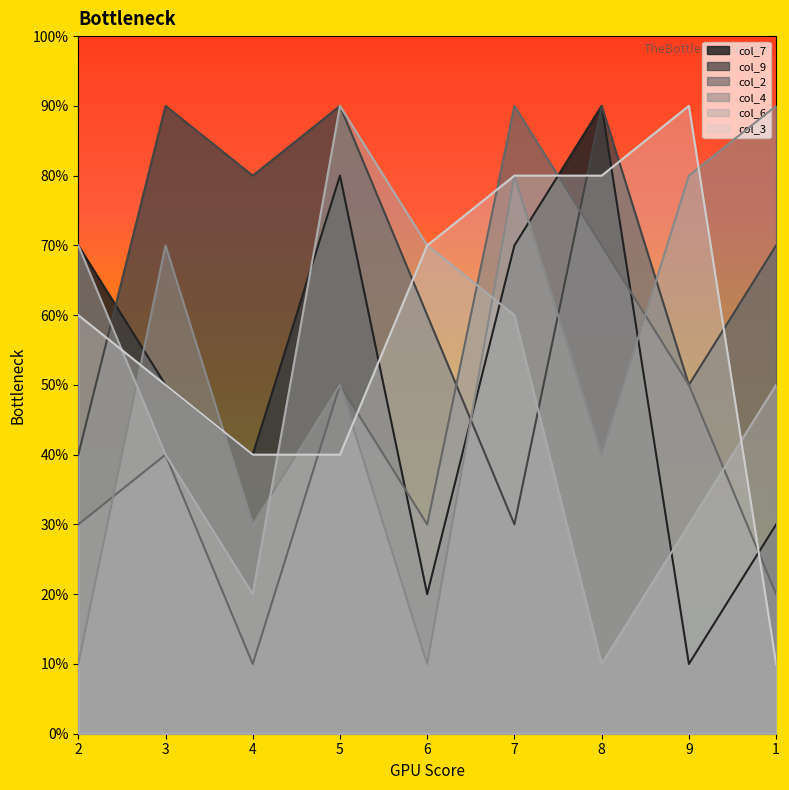

Is the value of col_7 at 4 greater than the value of col_4 at 9?

No